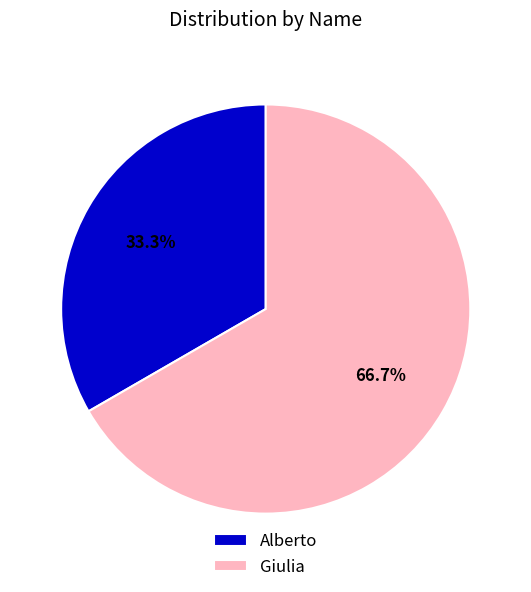

What is the ratio of the value at Alberto to the value at Giulia?

0.5